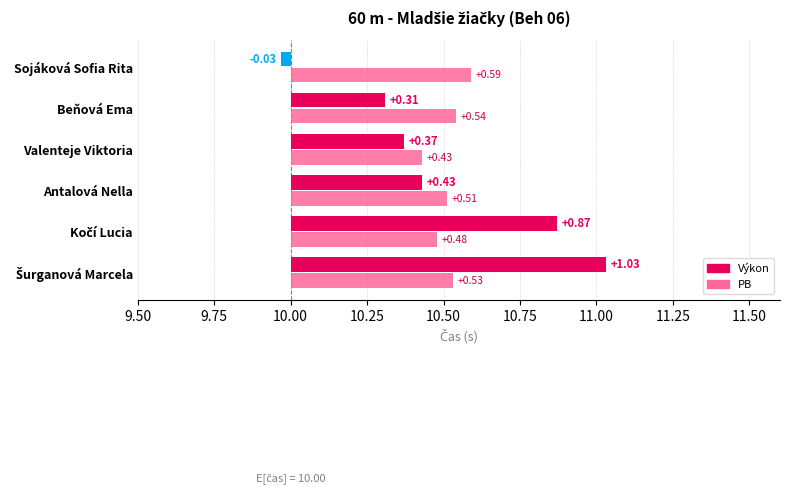

List the series in order of their peak value, lowest first.

PB, Výkon